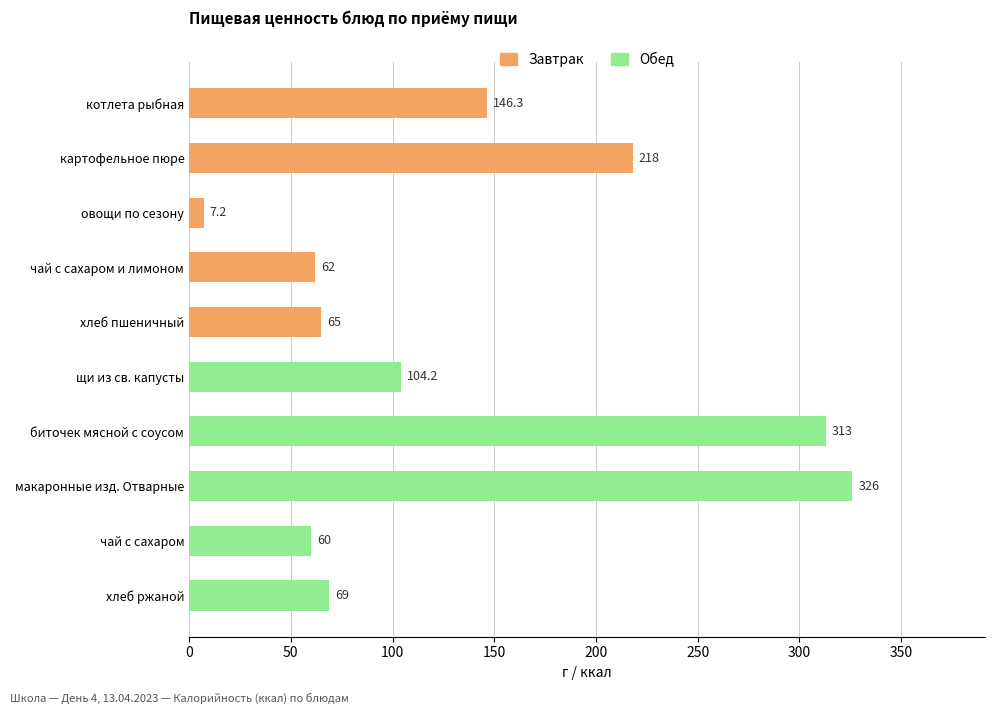

How many data points does each series have?

10